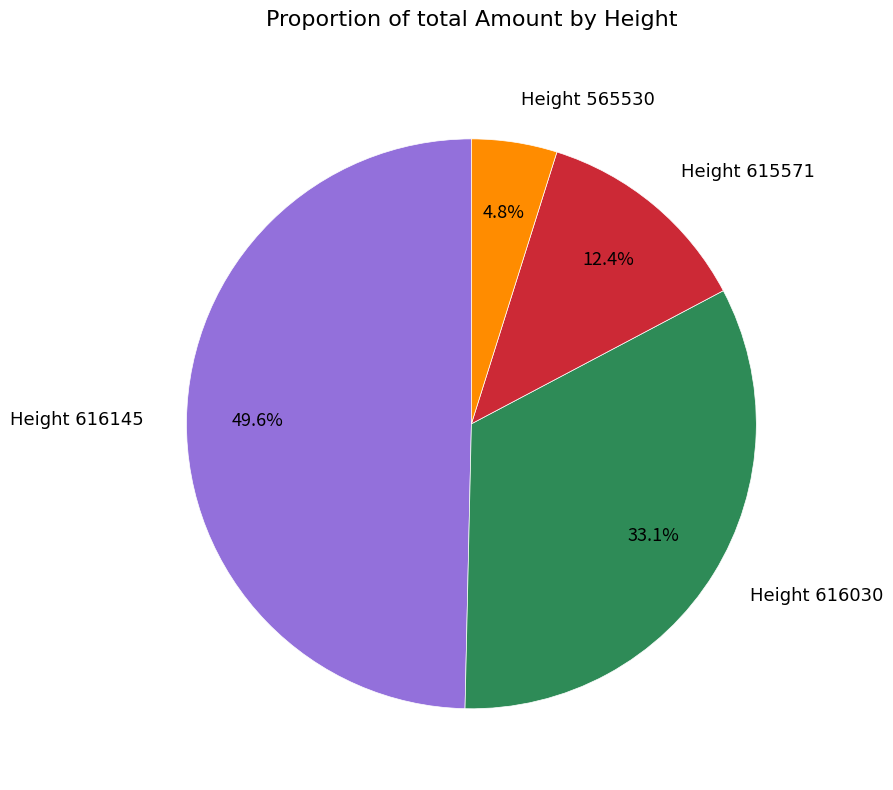

True or false: Height 616145 accounts for 50% of the total.

True